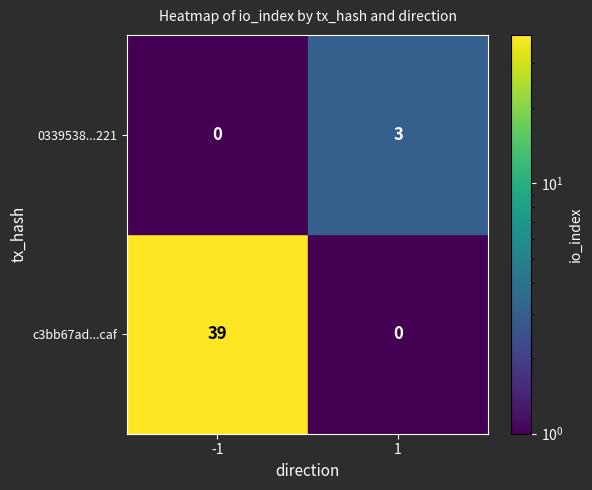

What is the total value across all series at 1?

3